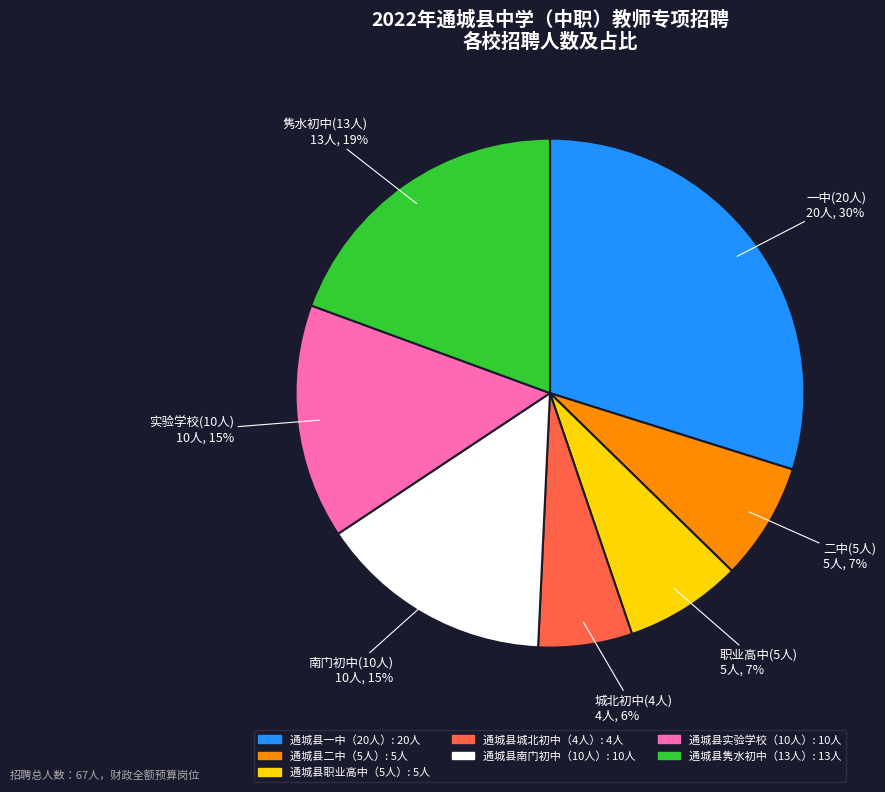

To the nearest percent, what is the average slice percentage?

14%